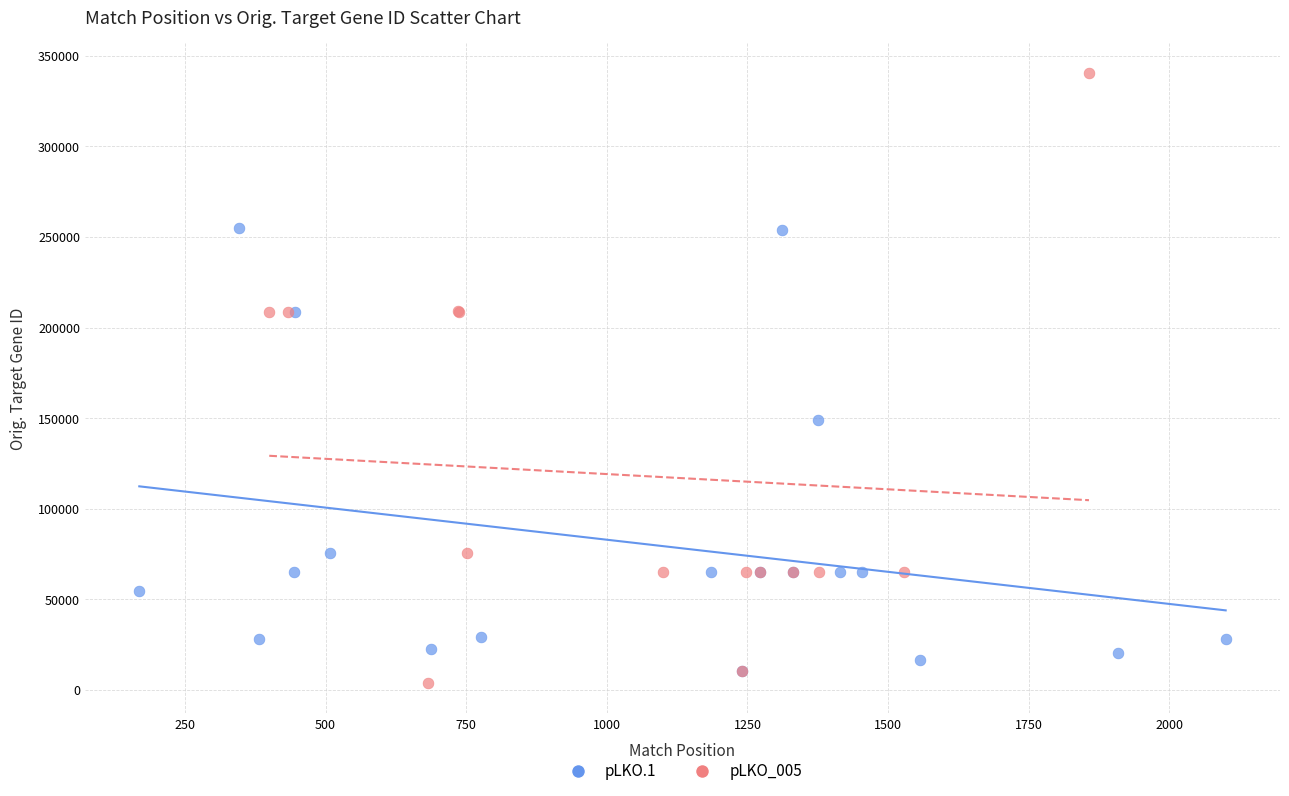

Which series reaches the maximum Y coordinate?

pLKO_005